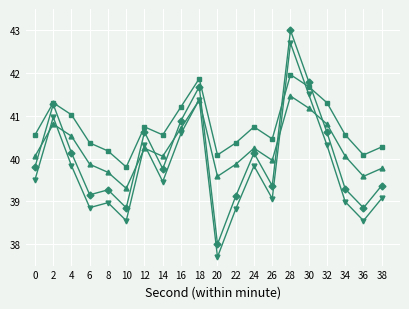

At which category is the sum across all series the highest?

28